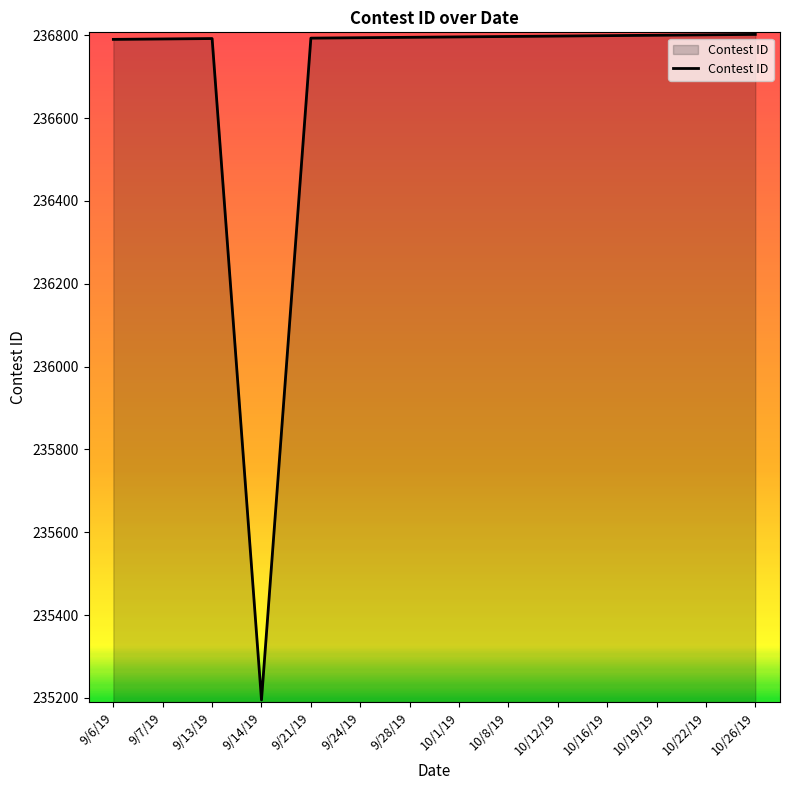

What is the difference between the second highest and minimum values?

1606